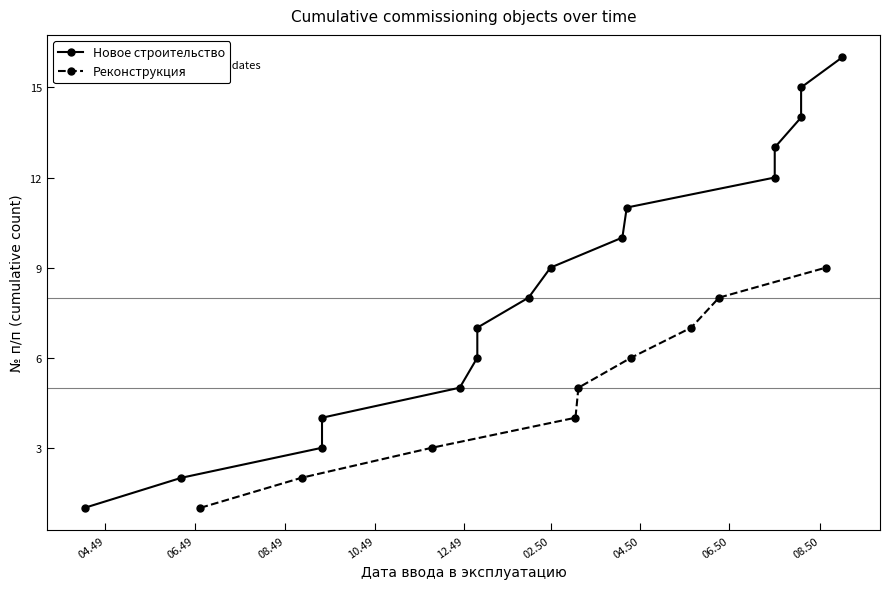

How many categories are shown in the chart?

16